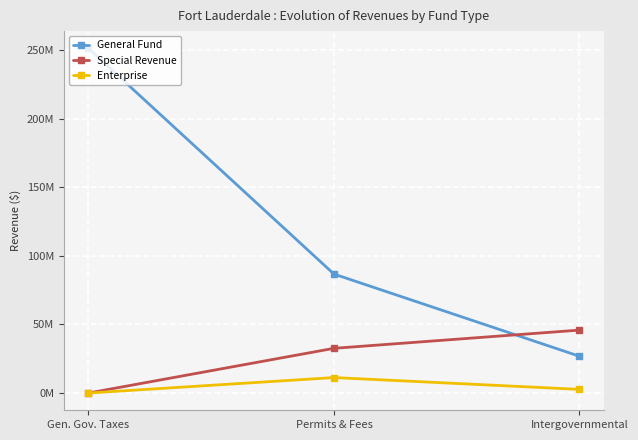

What is the approximate value of General Fund at Intergovernmental?

26835007